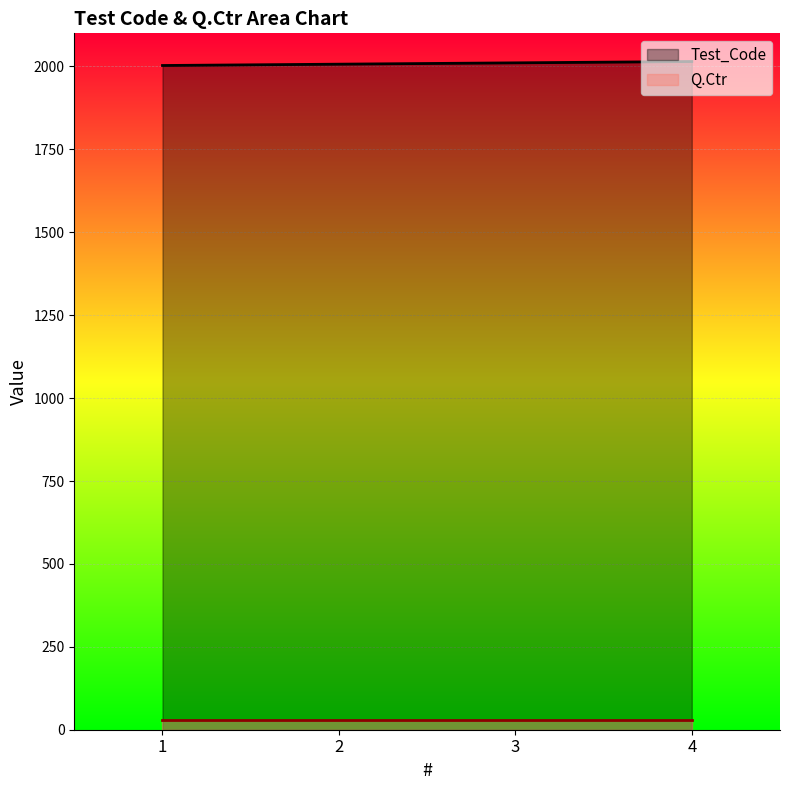

How many values are below 2011?

2